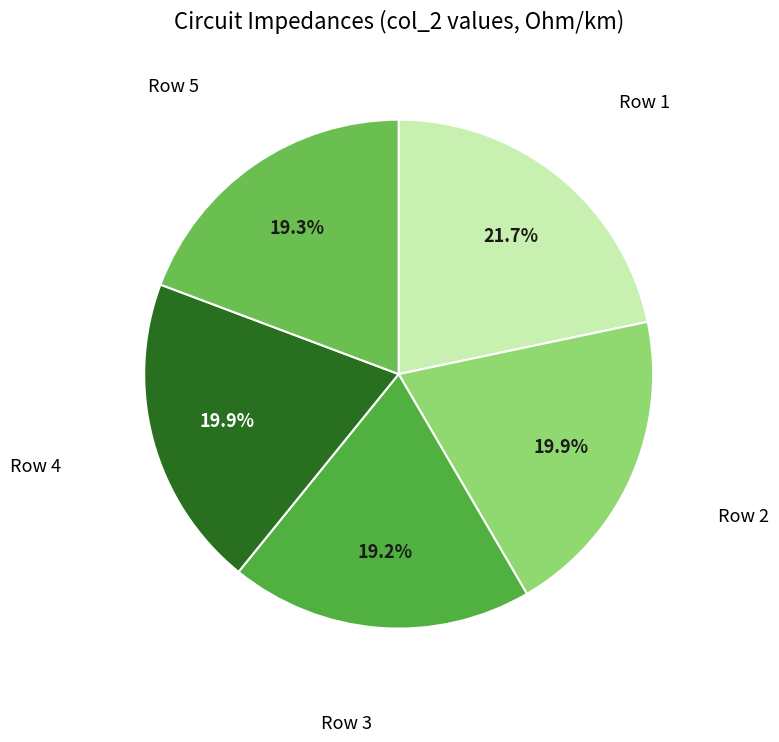

How many slices are in this pie chart?

5